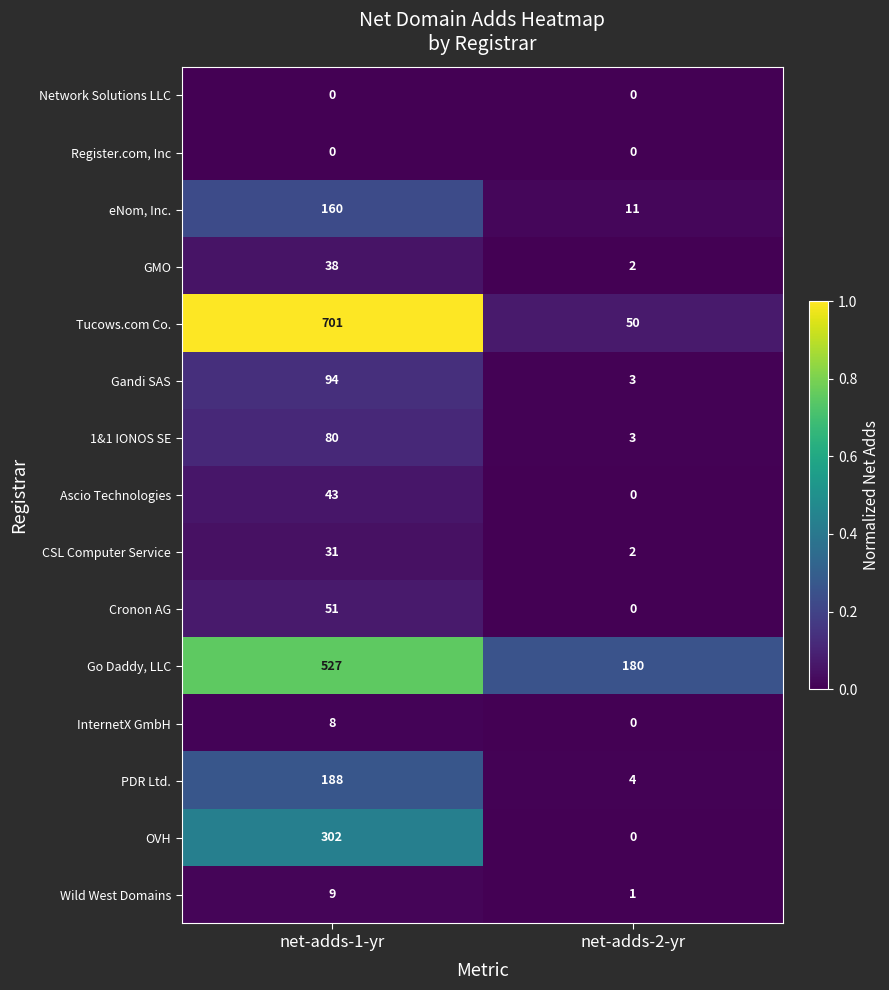

At which category is the sum across all series the highest?

net-adds-1-yr